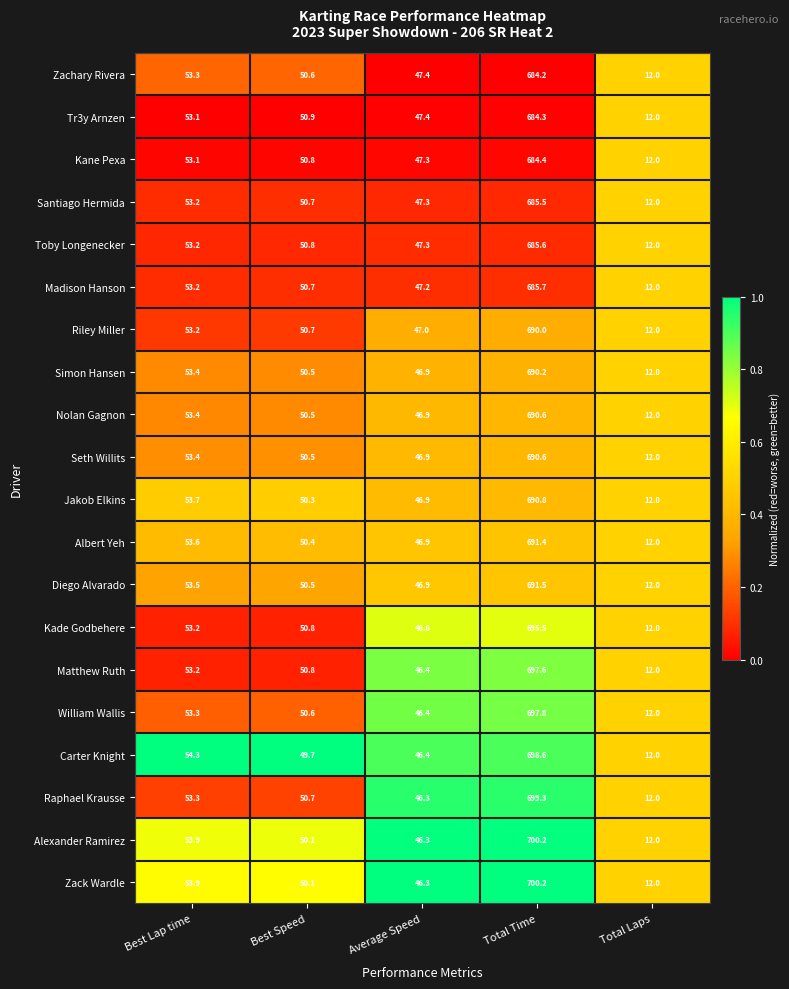

What is the difference between the maximum and minimum values in the Zachary Rivera series?

672.2